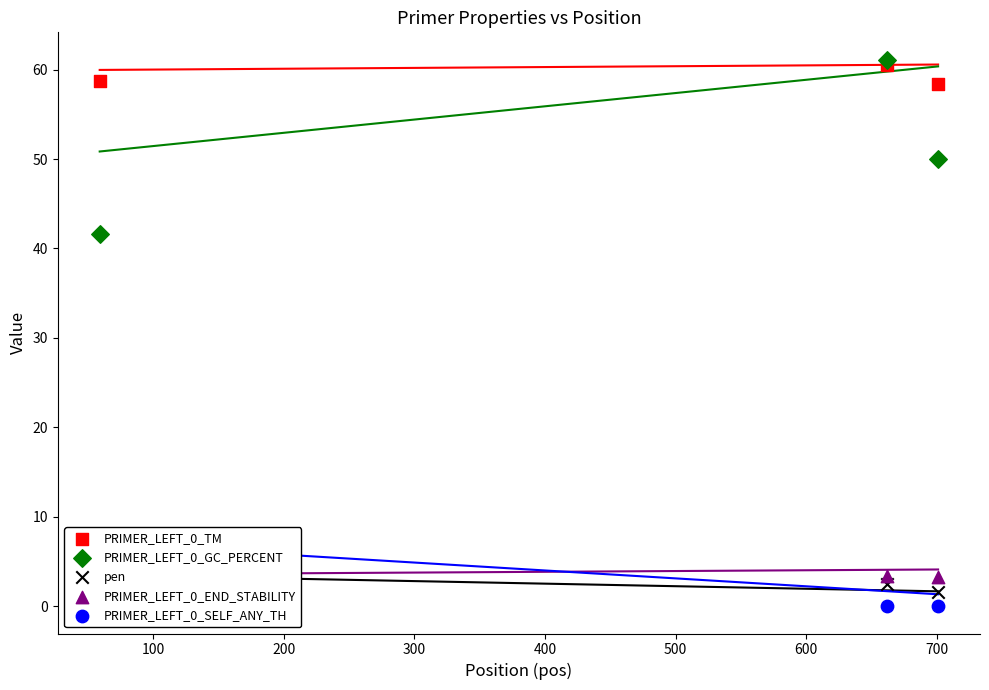

Which series reaches the minimum Y coordinate?

PRIMER_LEFT_0_SELF_ANY_TH